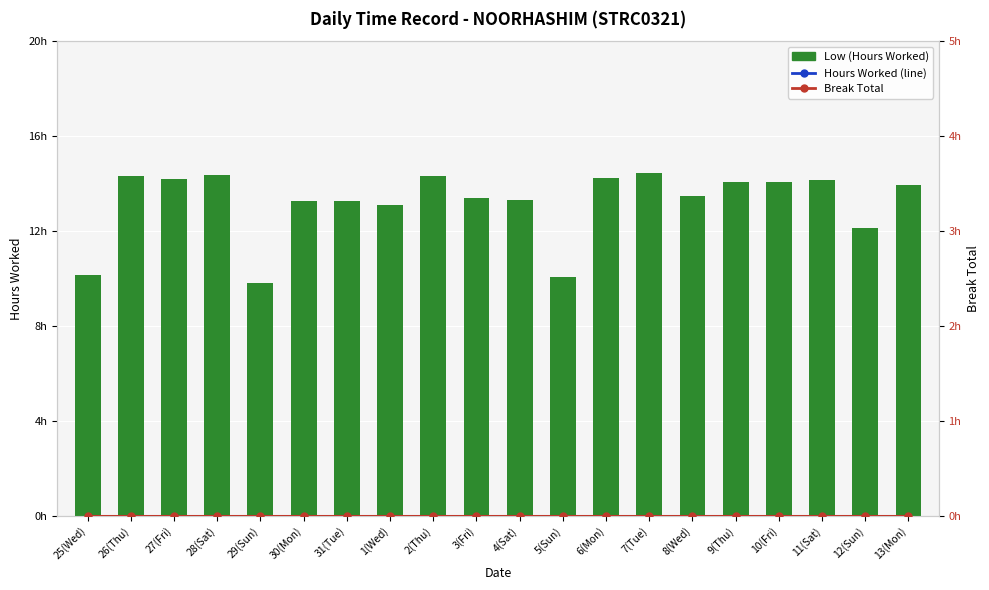

What is the label of the 13th bar from the right?

1(Wed)